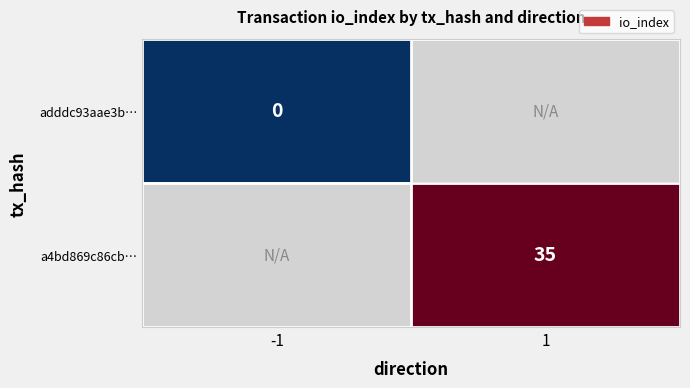

How many categories are shown in the chart?

2